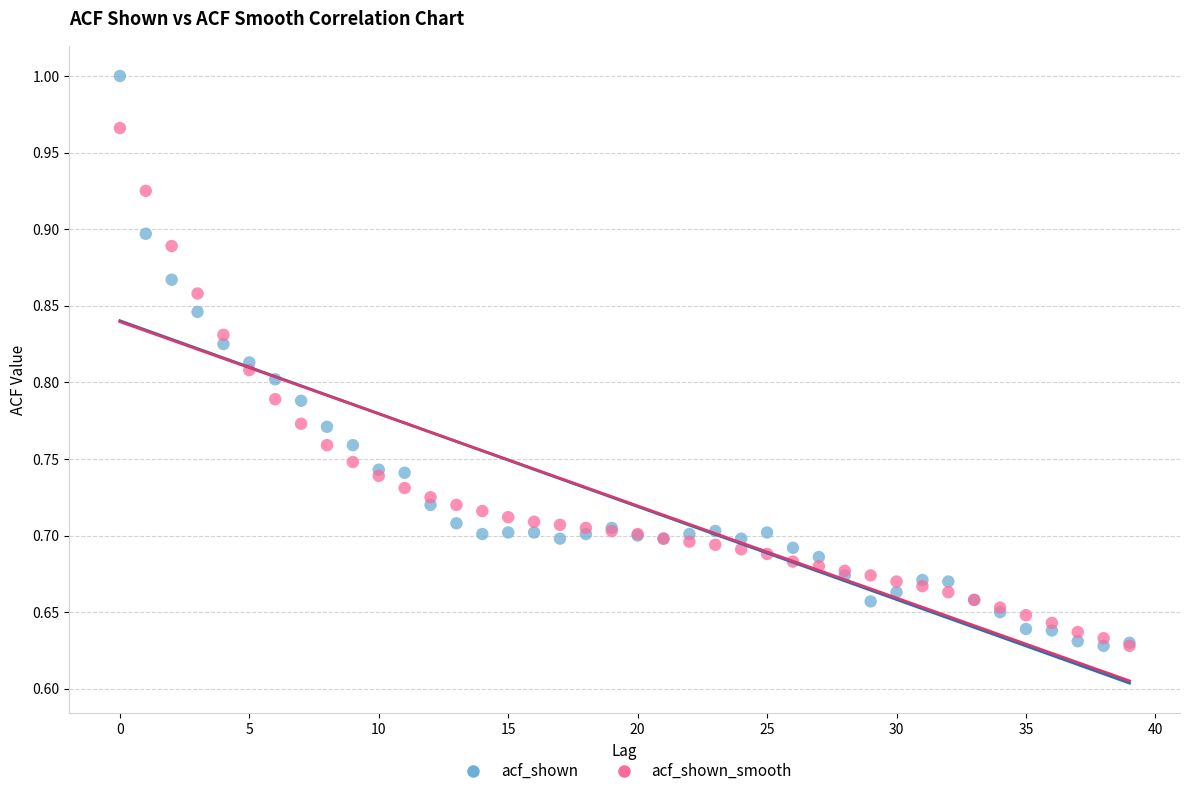

What are all the series names shown in the legend?

acf_shown, acf_shown_smooth